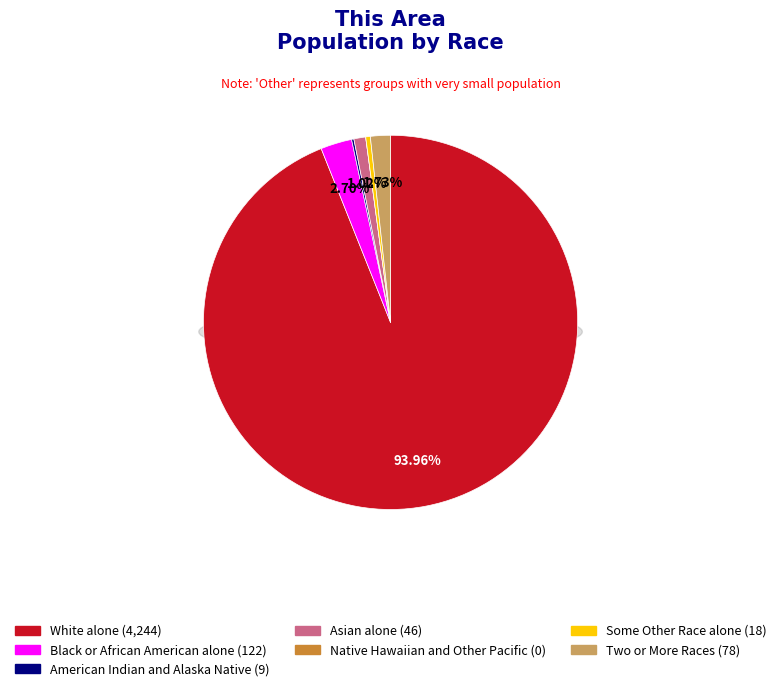

True or false: Two or More Races accounts for 2% of the total.

True